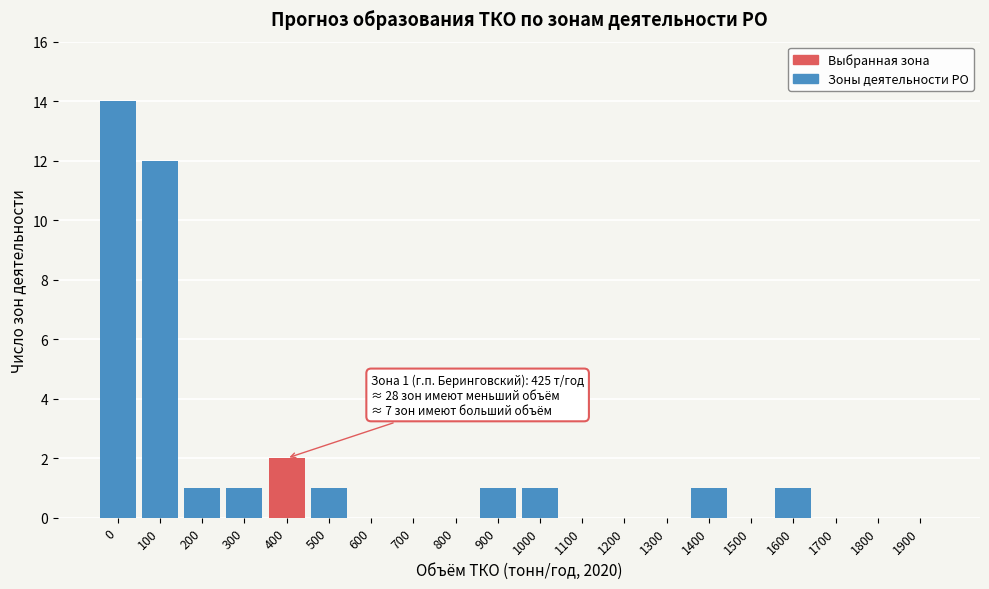

Reading left to right, extract all data points from this chart.

0=14	100=12	200=1	300=1	400=2	500=1	600=0	700=0	800=0	900=1	1000=1	1100=0	1200=0	1300=0	1400=1	1500=0	1600=1	1700=0	1800=0	1900=0